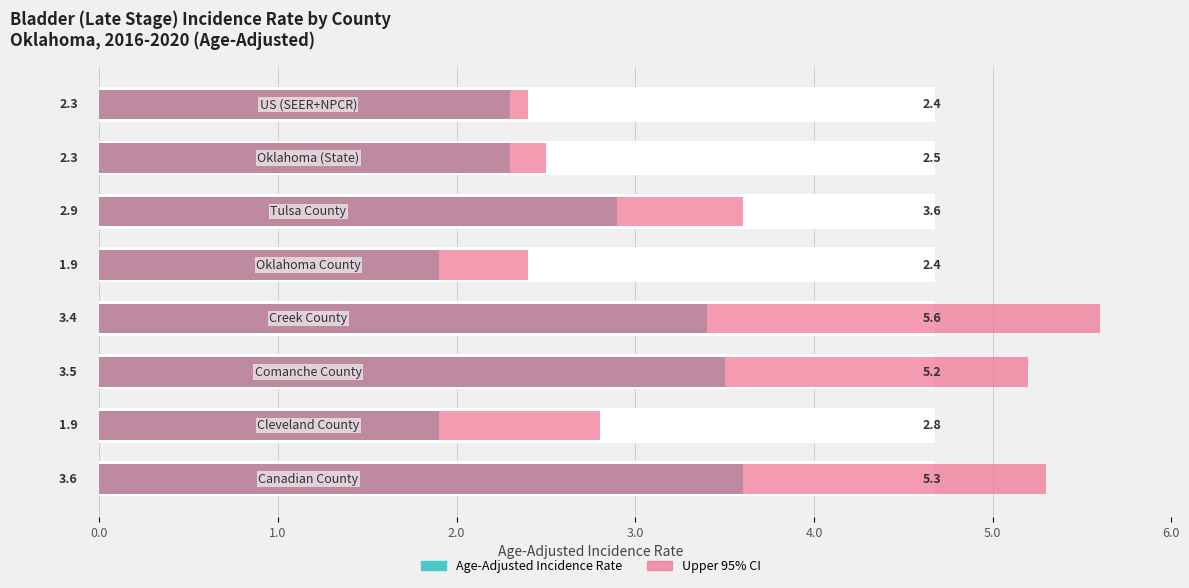

Count the number of categories in the chart.

8